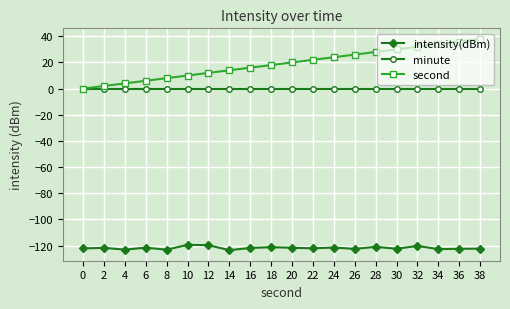

Rank the series at 32 from lowest to highest value.

intensity(dBm), minute, second